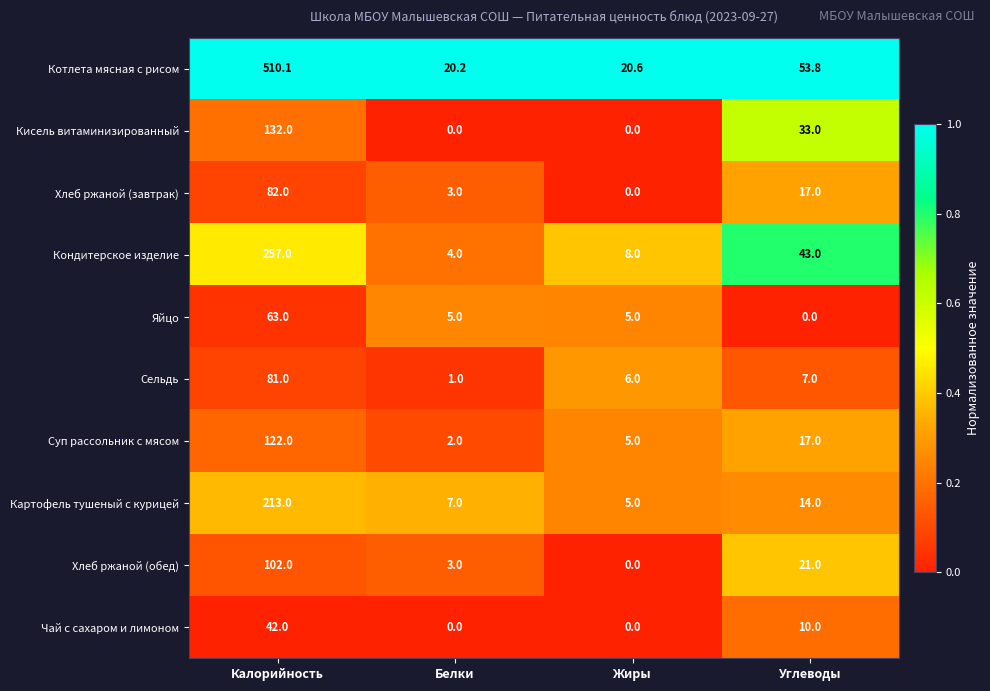

List the series in order of their peak value, lowest first.

Чай с сахаром и лимоном, Яйцо, Сельдь, Хлеб ржаной (завтрак), Хлеб ржаной (обед), Суп рассольник с мясом, Кисель витаминизированный, Картофель тушеный с курицей, Кондитерское изделие, Котлета мясная с рисом